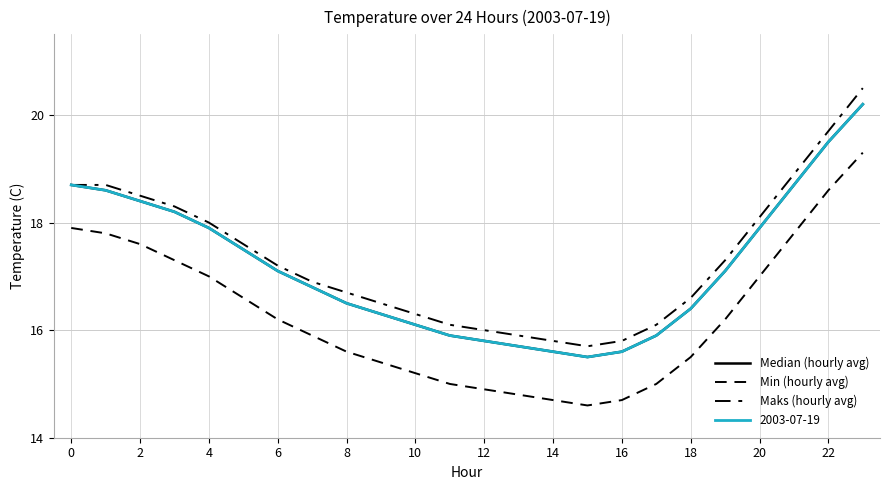

How many lines are shown in the chart?

4